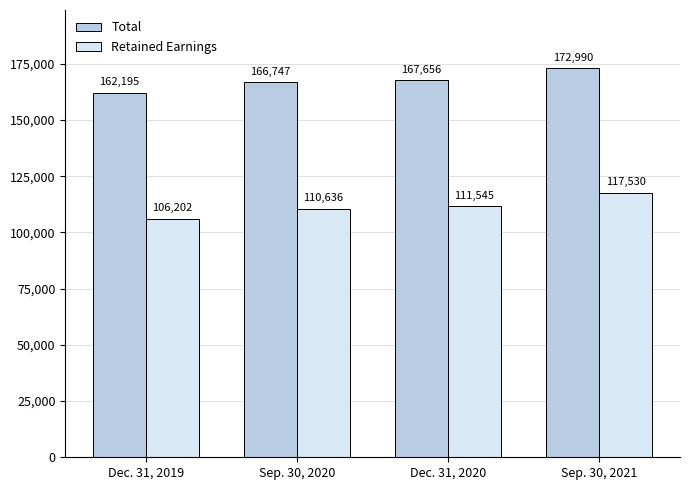

What is the label of the 1st bar from the left?

Dec. 31, 2019